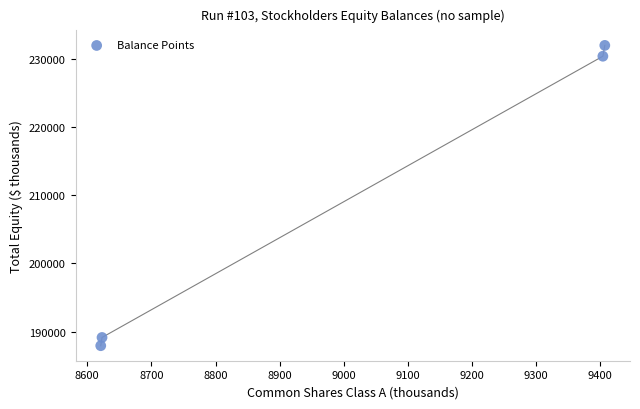

What is the average Y value?

209863